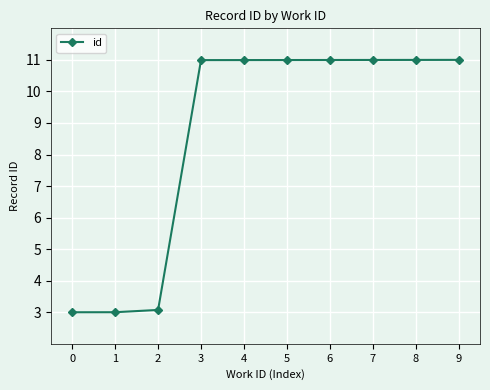

How many lines are shown in the chart?

1